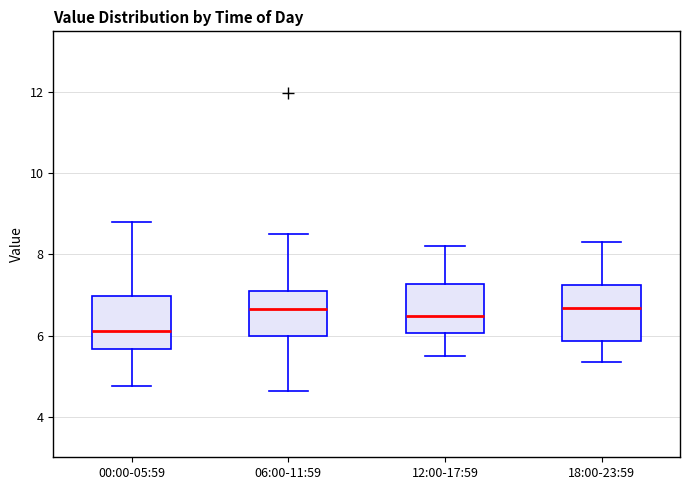

Reading left to right, read every box against the y-axis: the position of its median line, the range the box covers, and the ends of its whiskers. The values are not printed on the chart, so give them approximately, as read against the axis.

00:00-05:59: median 6.2, box 5.6 to 7.0, whiskers 4.8 to 8.8
06:00-11:59: median 6.6, box 6.0 to 7.2, whiskers 4.6 to 8.6
12:00-17:59: median 6.4, box 6.0 to 7.2, whiskers 5.6 to 8.2
18:00-23:59: median 6.6, box 5.8 to 7.2, whiskers 5.4 to 8.4